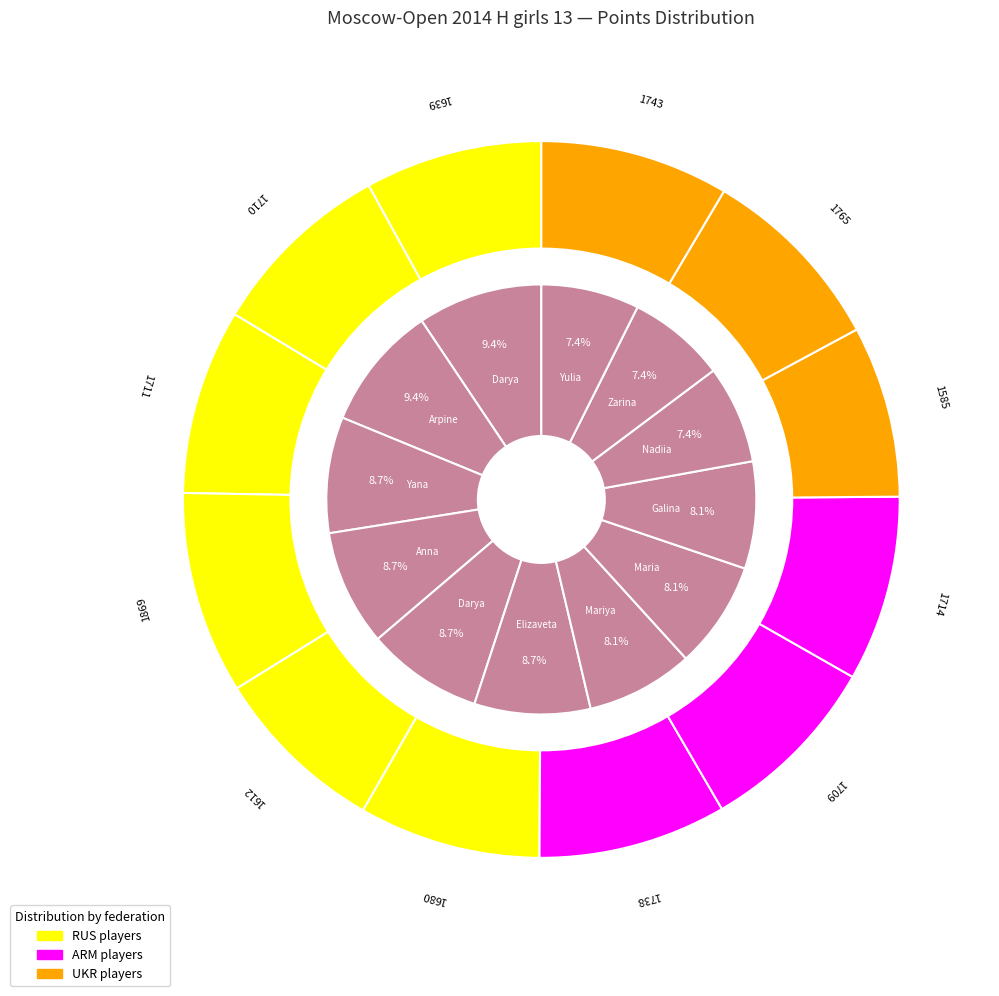

Is Kondakova Yulia the majority of the pie?

No